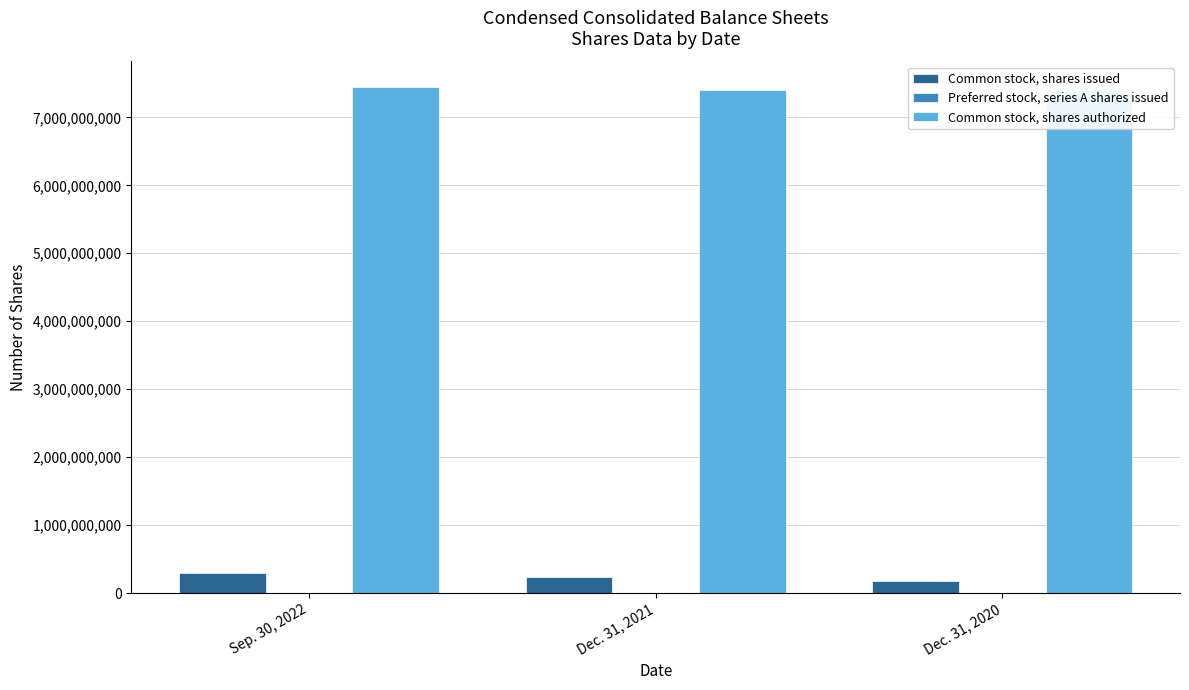

What is the approximate value of Common stock, shares issued at Dec. 31, 2021, to the nearest 100?

239278800